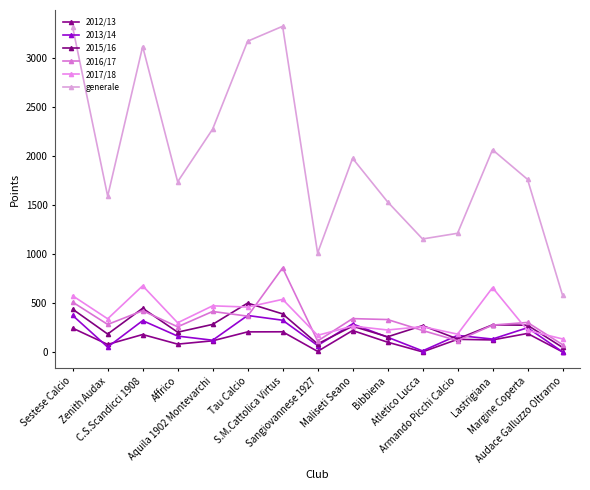

How many values in the 2016/17 series are below 300?

7